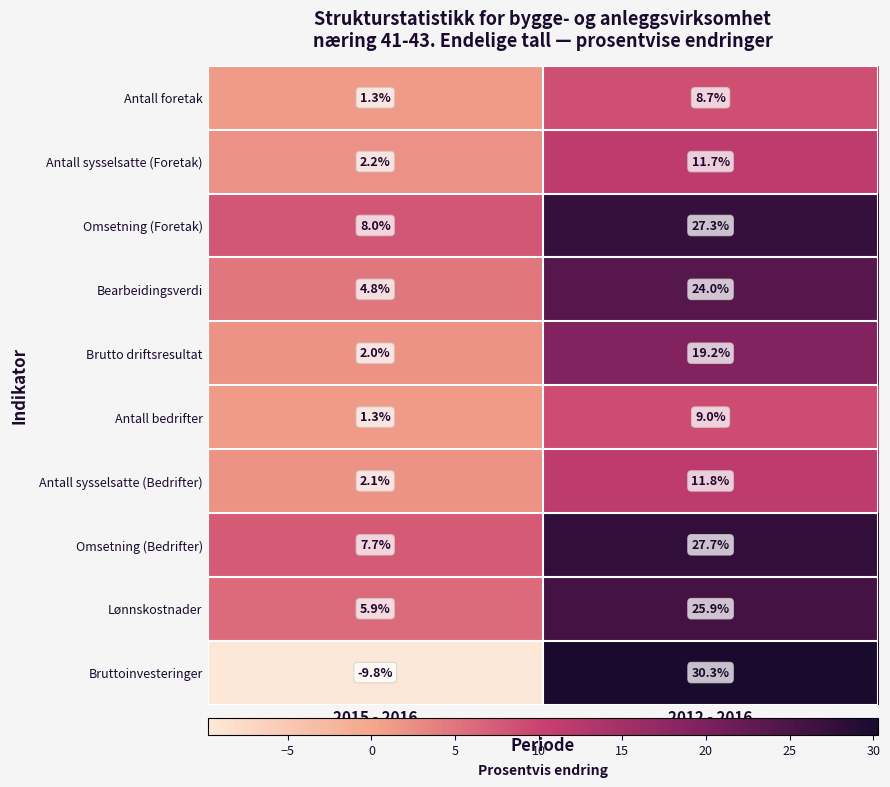

At which category does the chart reach its minimum across all series?

2015 - 2016